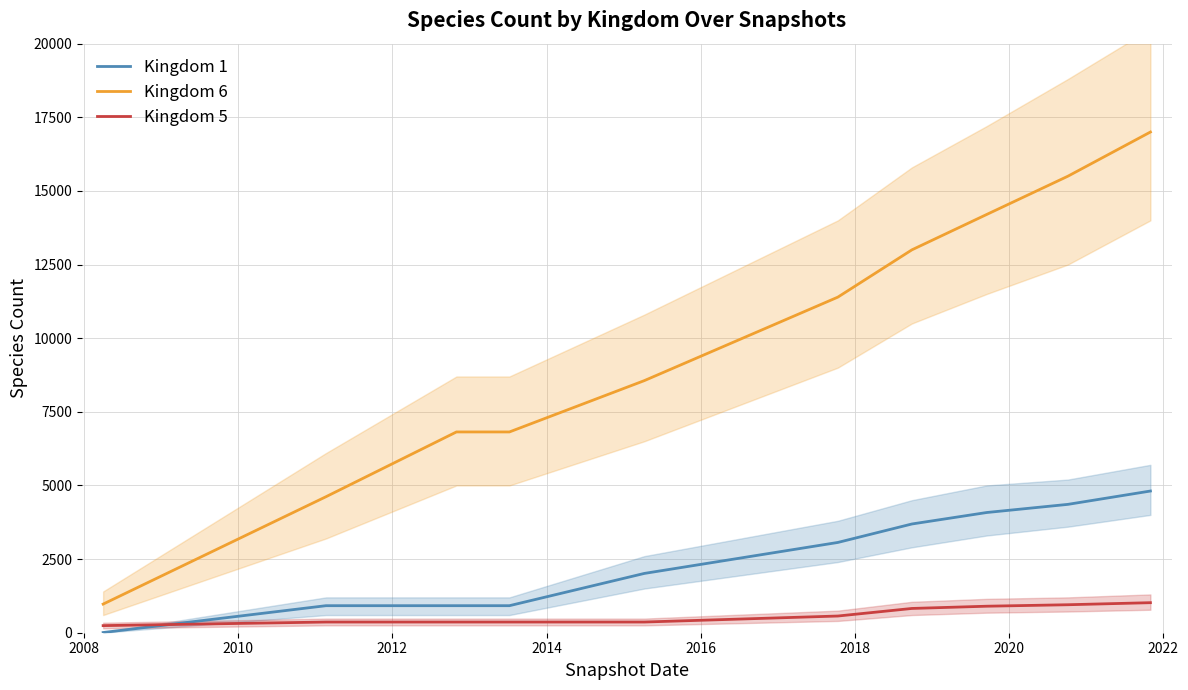

What is the maximum value shown in the chart?

17000